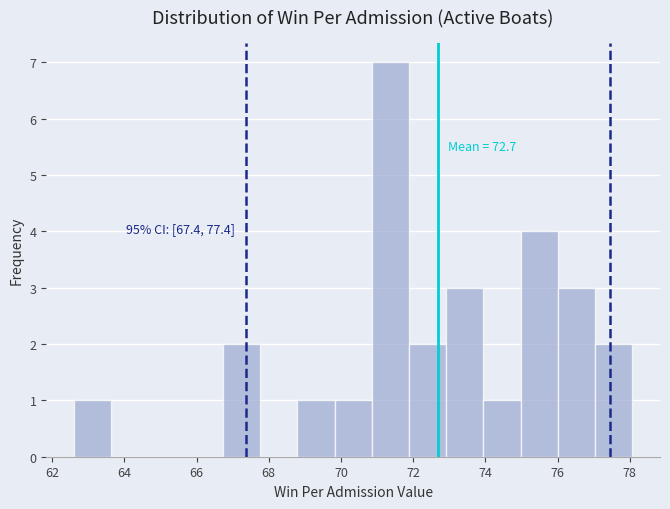

Which range on the x-axis has the tallest bar?

70.8 to 71.8